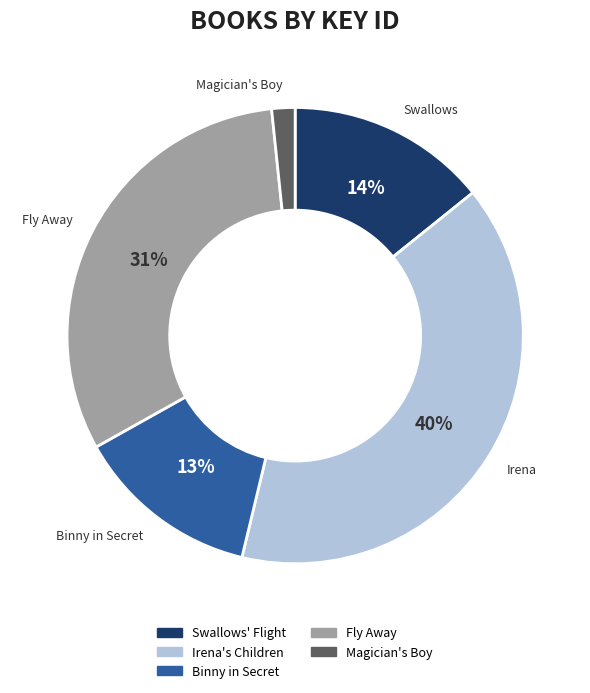

To the nearest percent, what is the combined percentage of Fly Away and Magician's Boy?

33%